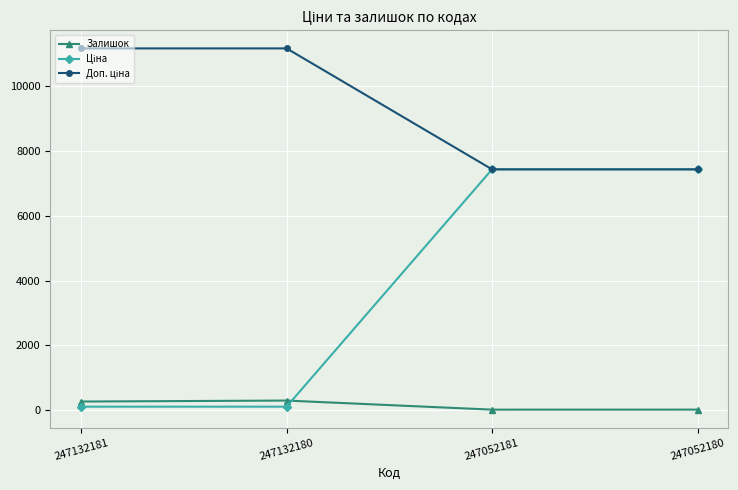

What is the maximum value shown in the chart?

11169.0